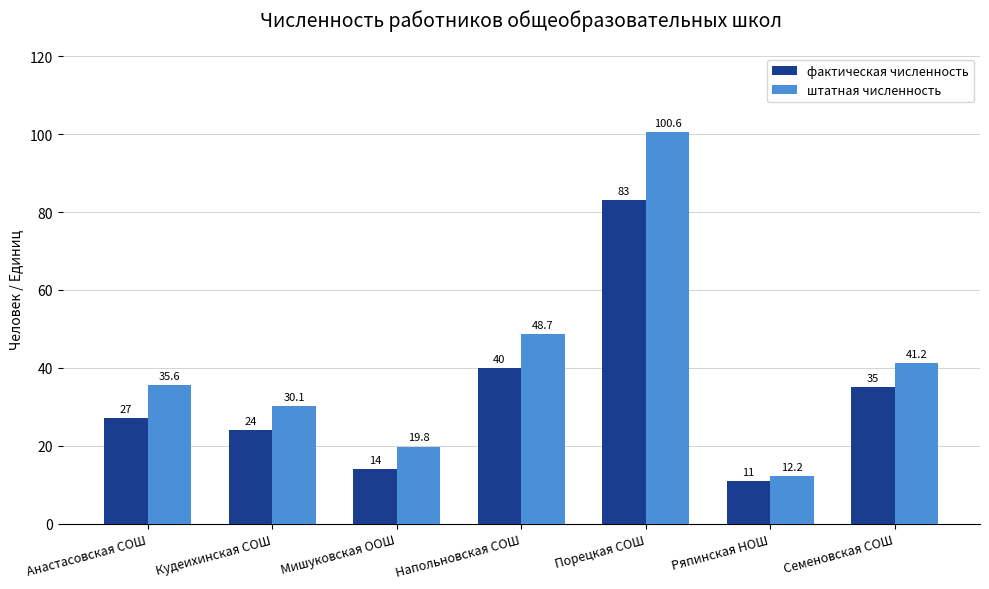

Which series changed the most between Кудеихинская СОШ and Семеновская СОШ?

штатная численность